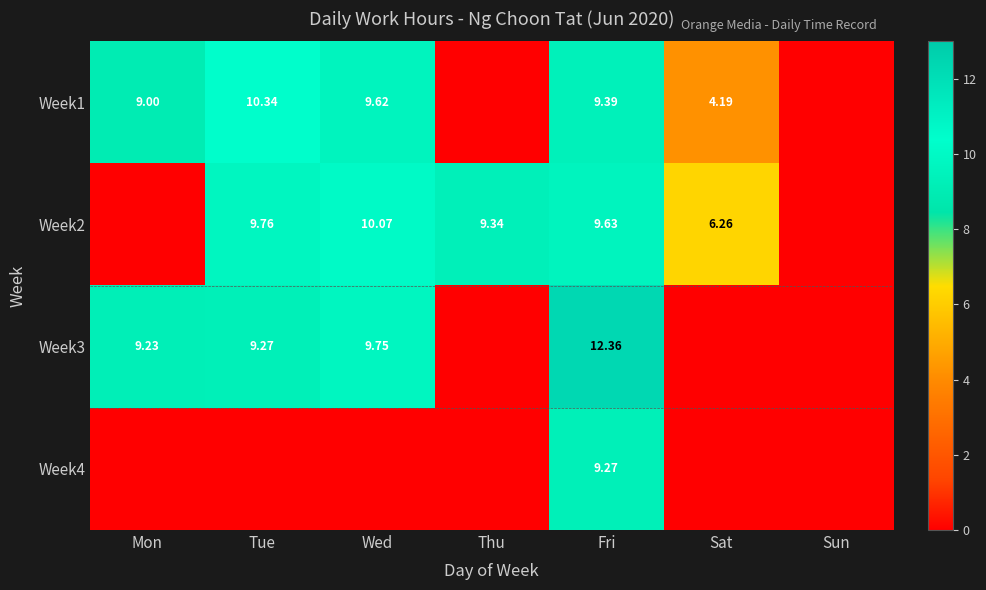

Is the value of Week3 at Mon greater than the value of Week4 at Fri?

No